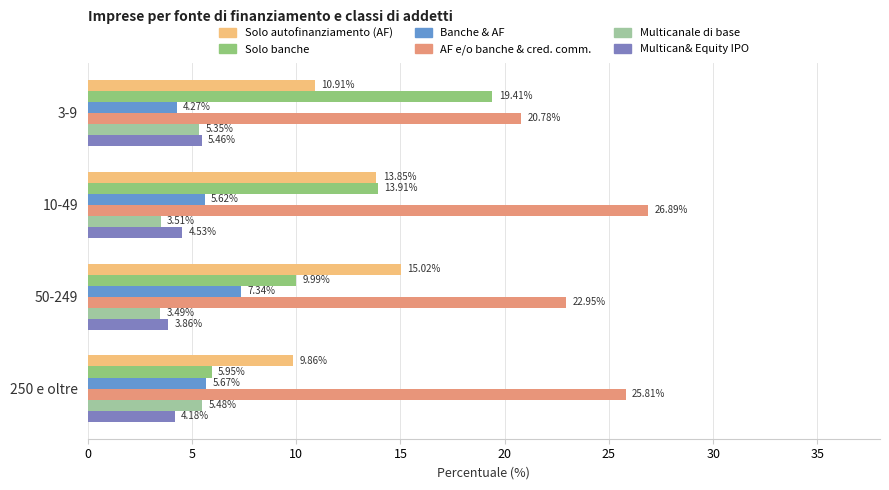

At which category is the sum across all series the highest?

10-49